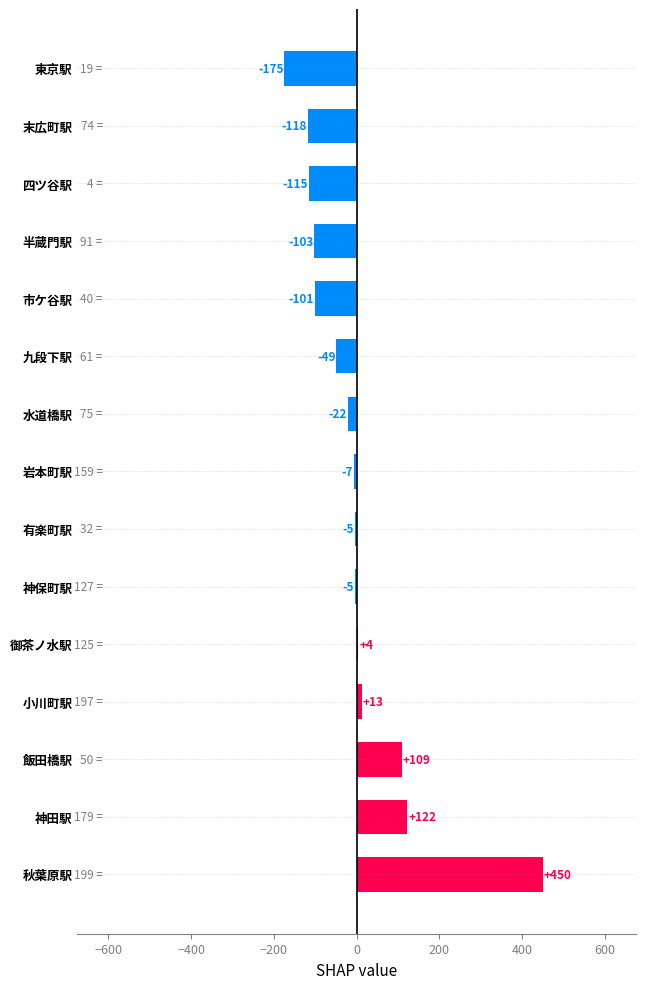

What is the maximum value shown in the chart?

450.1